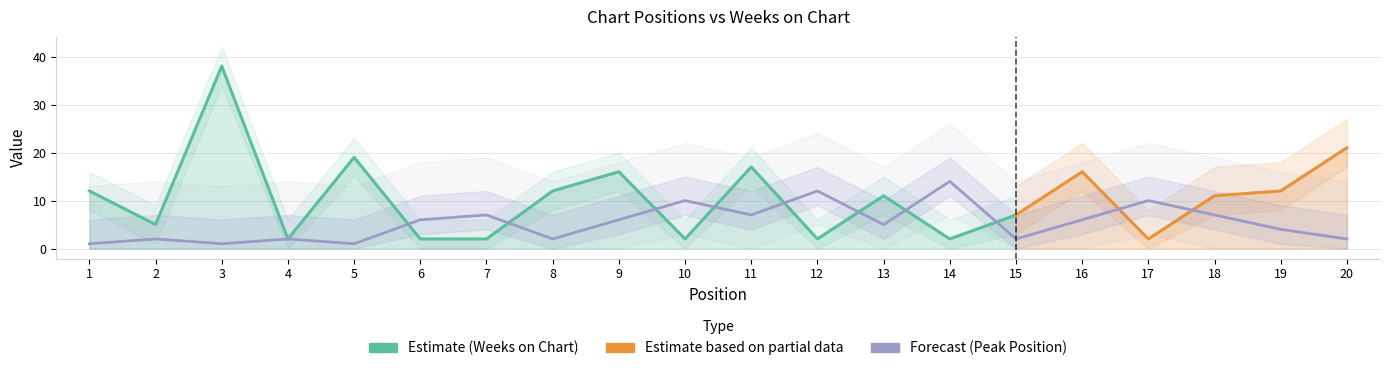

The chart shows a value of 2 at 5. True or false?

False